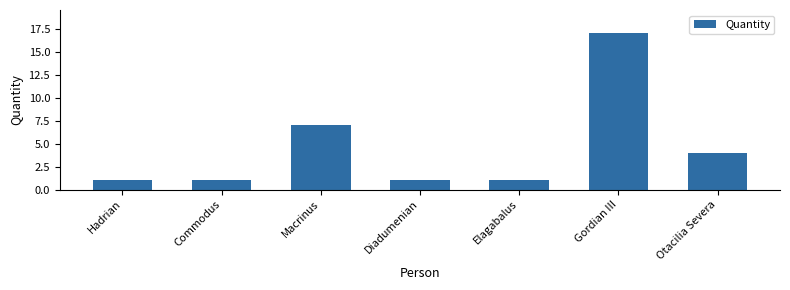

How many data points does each series have?

7